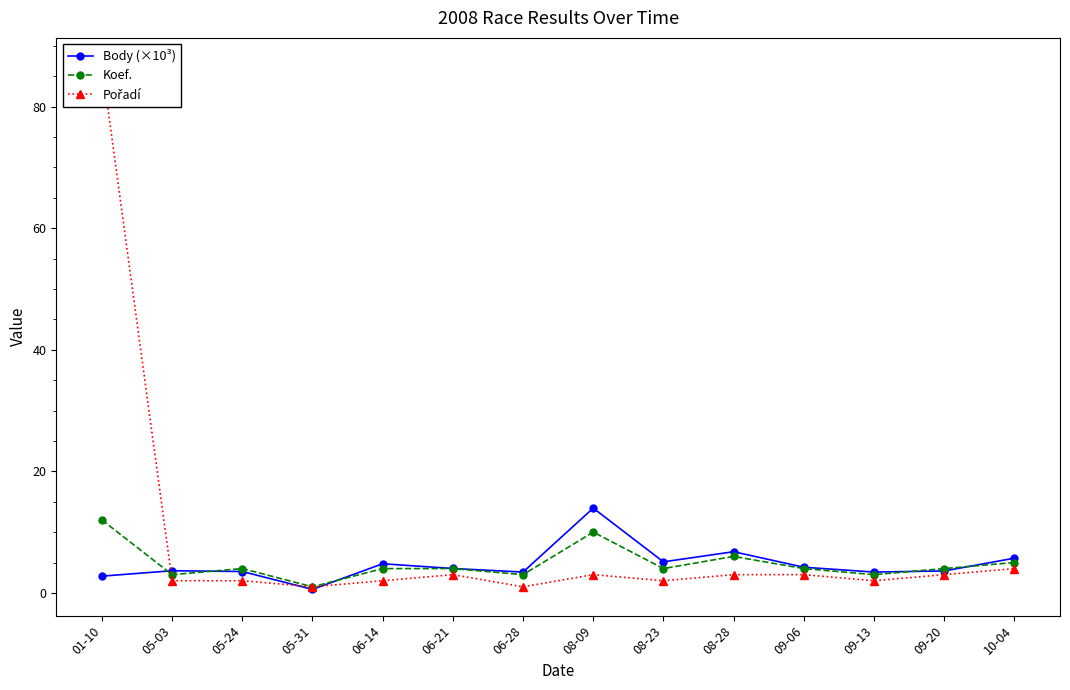

True or false: Pořadí has a value of 1.5 at 05-31.

False